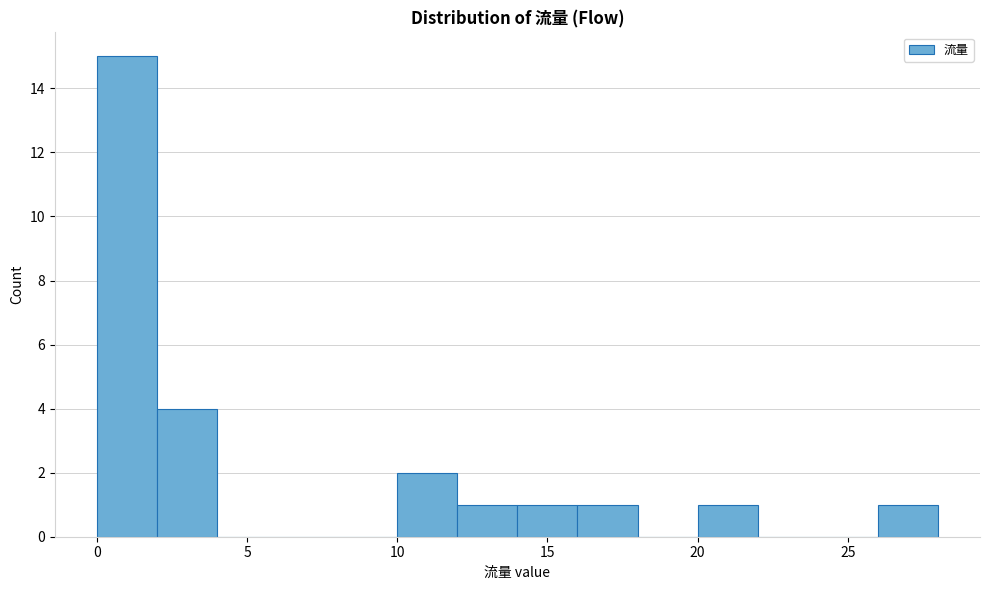

Which range on the x-axis has the tallest bar?

0 to 2